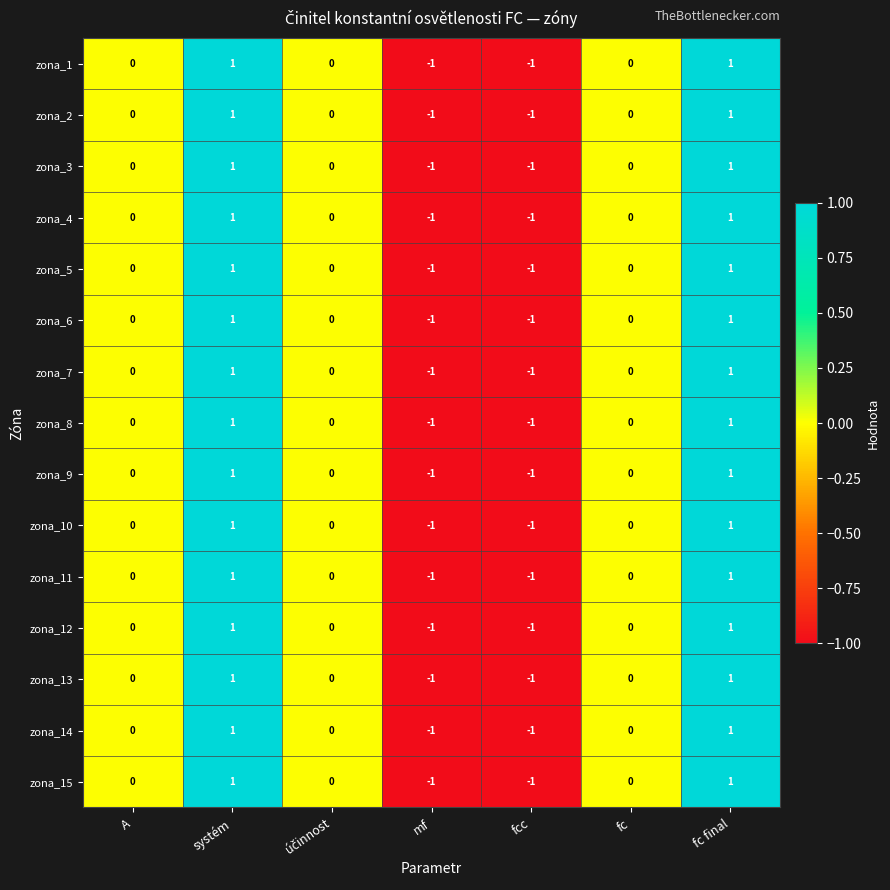

Count the zona_13 values in the range -1 to 1.

7